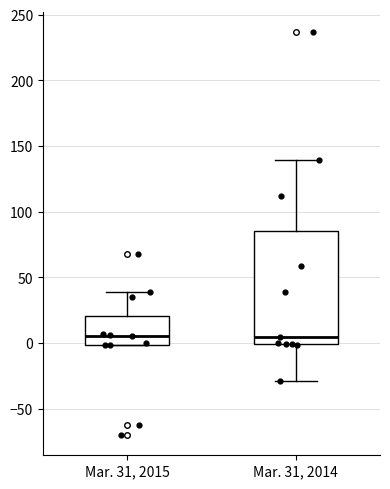

Reading left to right, read every box against the y-axis: the position of its median line, the range the box covers, and the ends of its whiskers. The values are not printed on the chart, so give them approximately, as read against the axis.

Mar. 31, 2015: median 5, box 0 to 20, whiskers 0 to 40
Mar. 31, 2014: median 5, box 0 to 85, whiskers -30 to 140